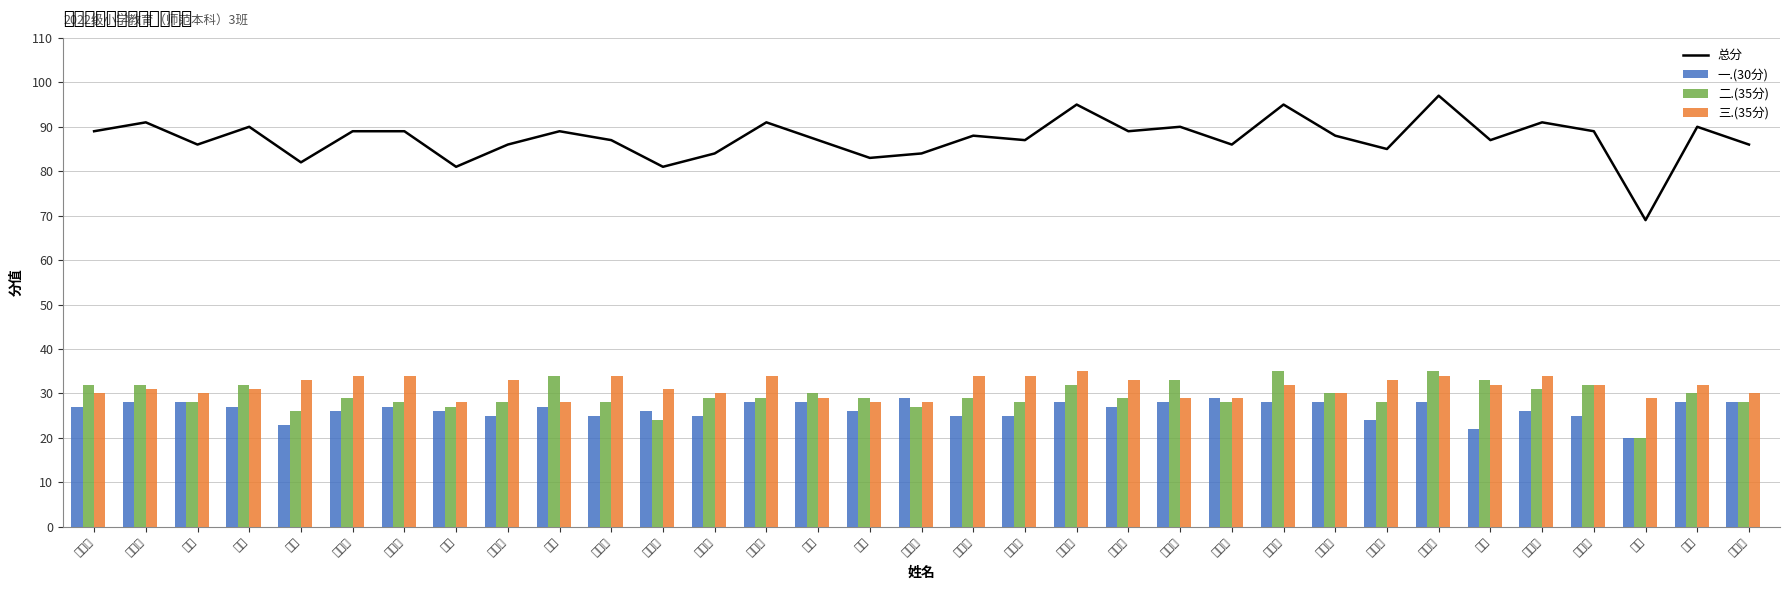

True or false: 三.(35分) has a value of 29 at 刘晴.

True